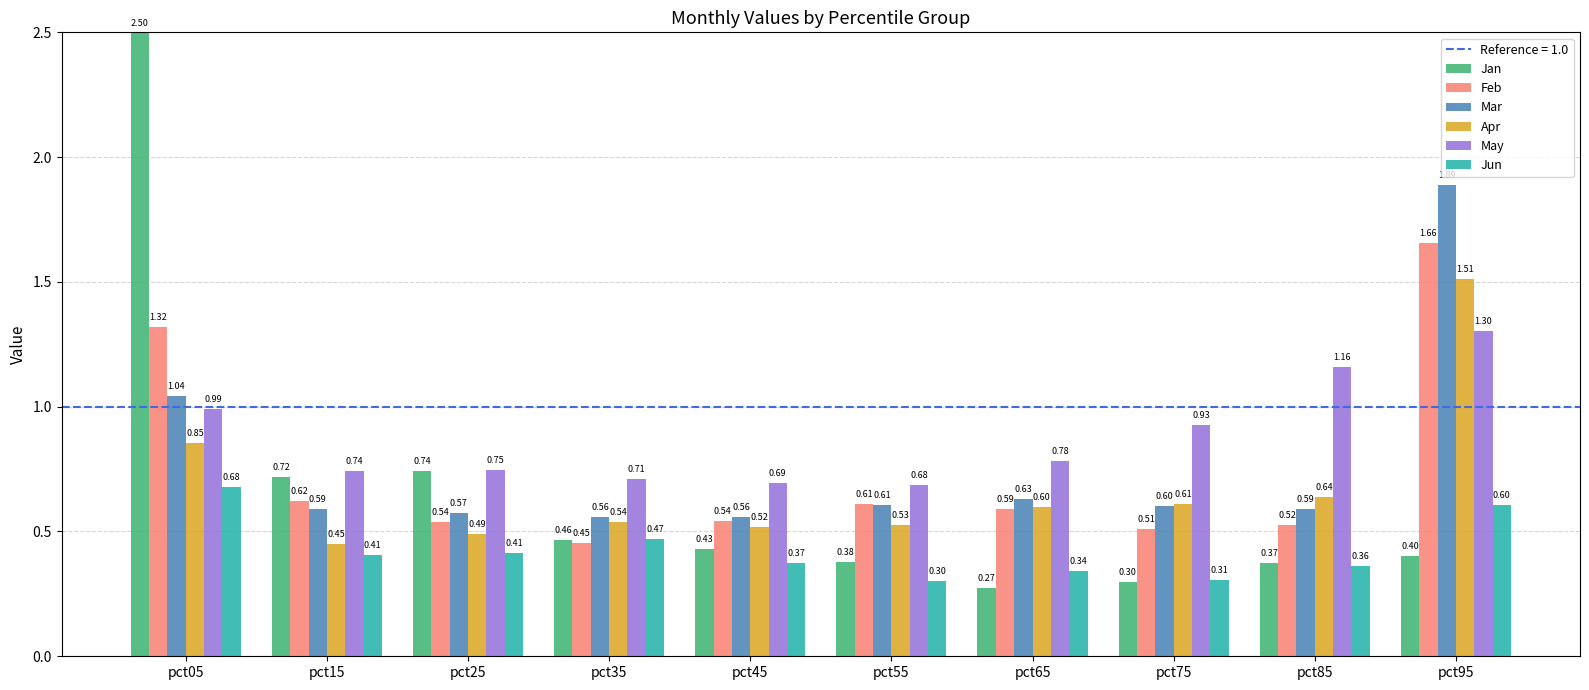

At pct95, list the series in order from smallest to largest.

Jan, Jun, May, Apr, Feb, Mar